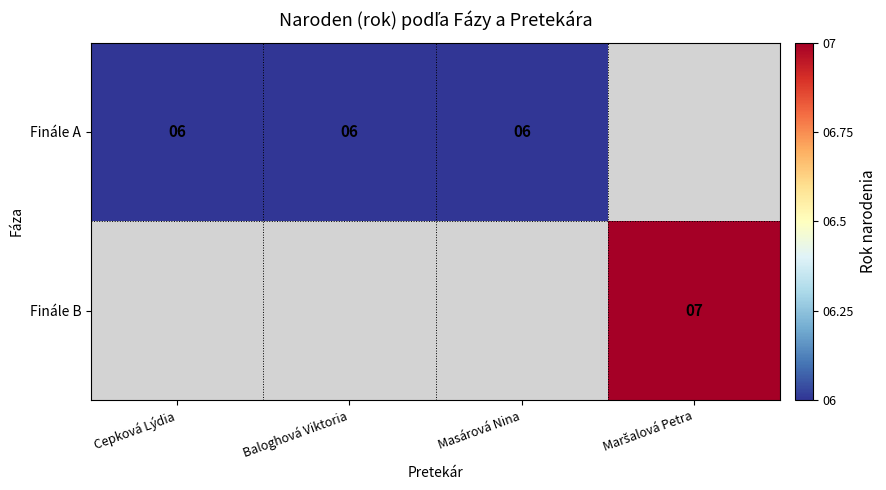

True or false: Finále A has a value of 9 at Baloghová Viktoria.

False